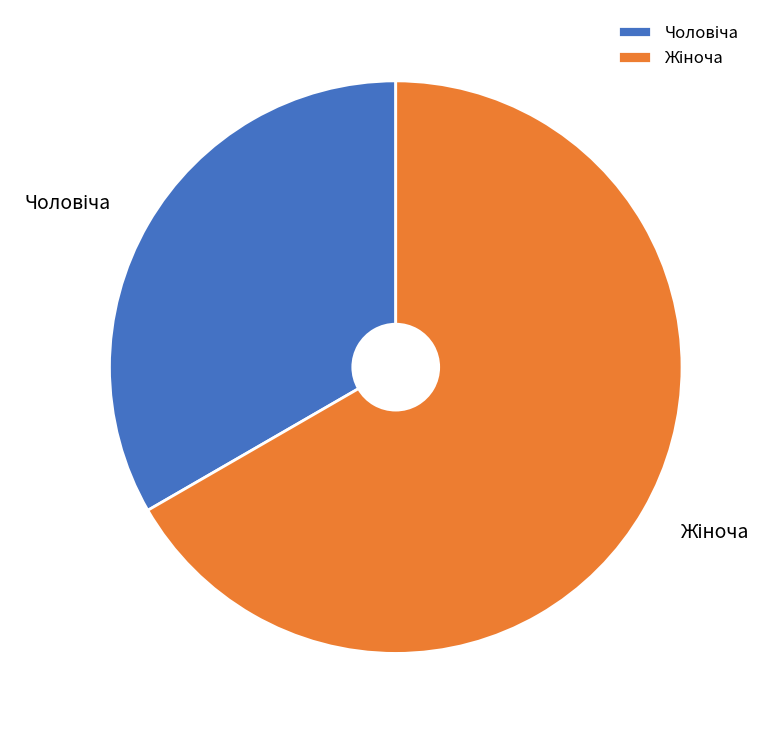

Does any single category account for the majority?

Yes